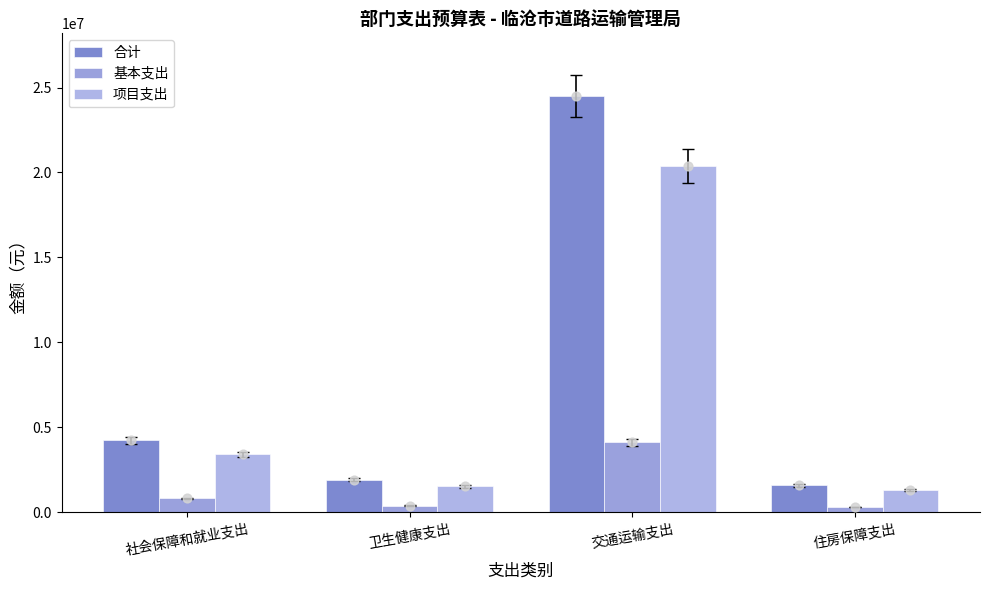

Which series contains the highest Y value?

合计